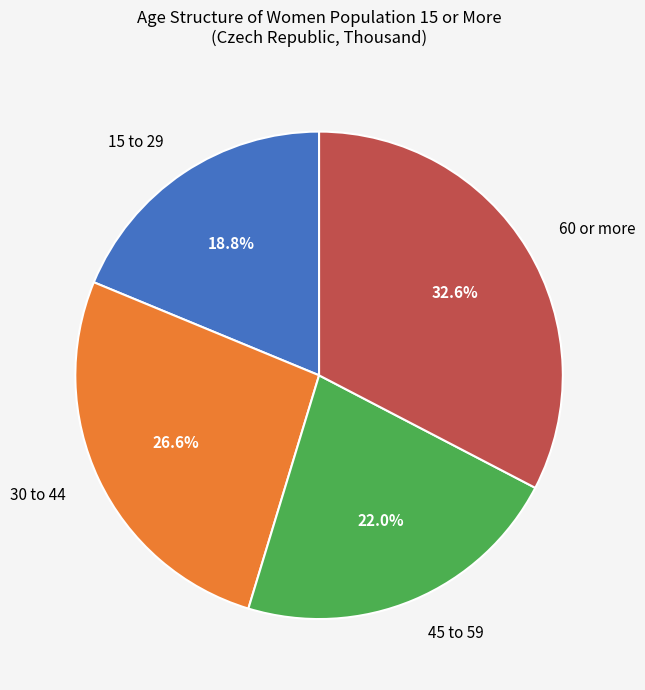

Is 15 to 29 the majority of the pie?

No